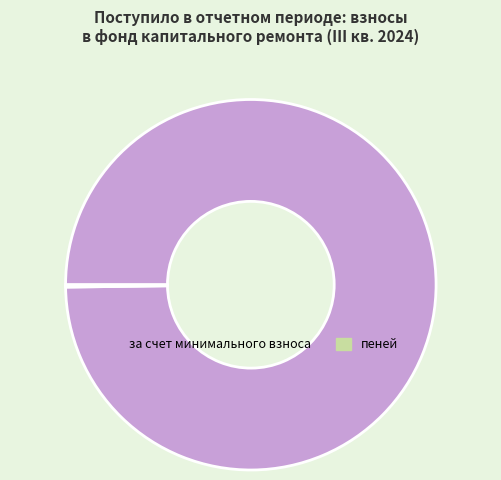

Which slice is the largest?

за счет минимального взноса